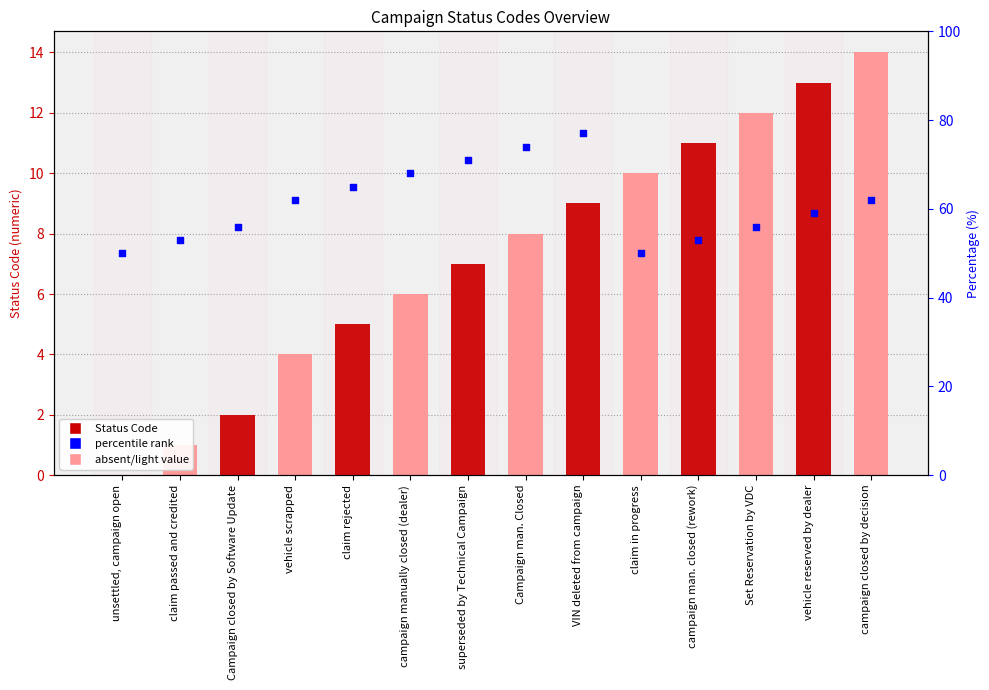

At how many categories does at least one series exceed 67?

4